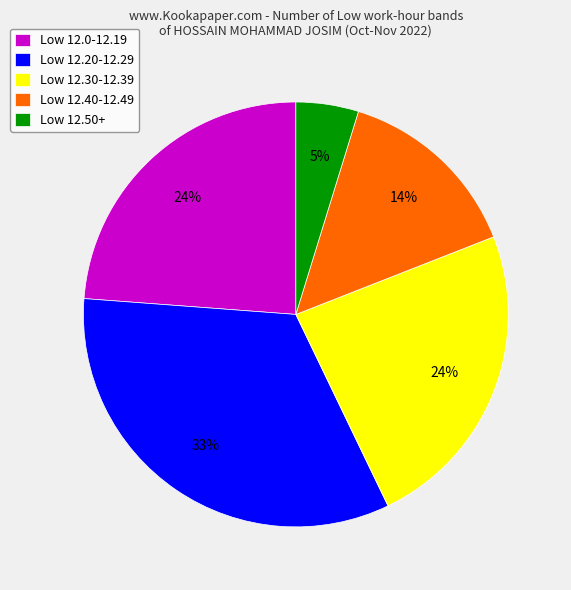

Is it true that Low 12.20-12.29 is 33% of the pie?

True